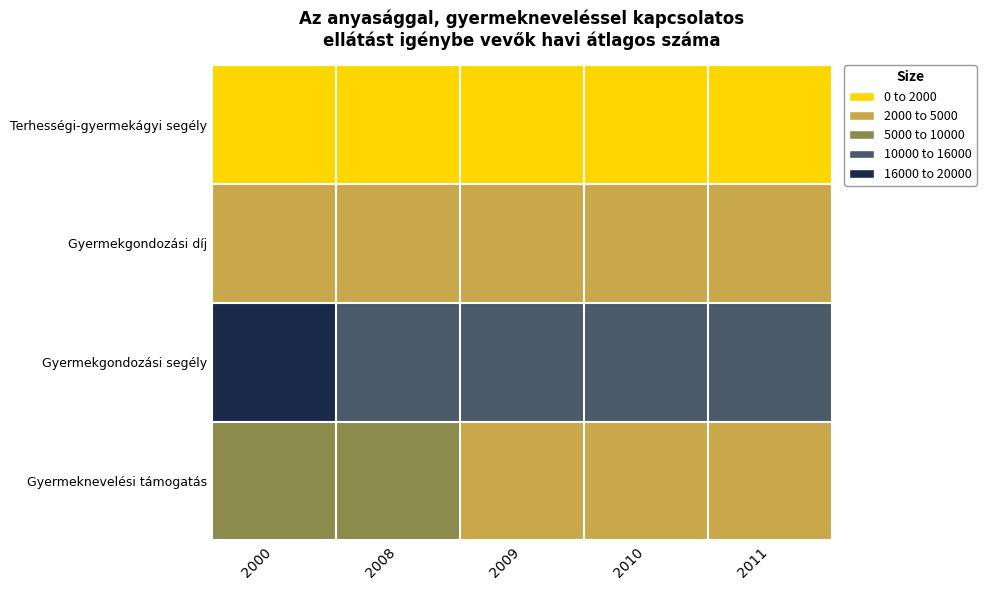

Reading left to right, what are all the values shown in this chart?

Terhességi-gyermekágyi segély: 2000=1111.0	2008=1176.0	2009=1152.0	2010=1037.0	2011=934.0
Gyermekgondozási díj: 2000=2395.0	2008=3871.0	2009=3724.8	2010=3645.0	2011=3317.0
Gyermekgondozási segély: 2000=17862.0	2008=15393.0	2009=15685.0	2010=15712.0	2011=15094.0
Gyermeknevelési támogatás: 2000=5802.0	2008=5113.0	2009=4727.0	2010=4495.0	2011=4280.0